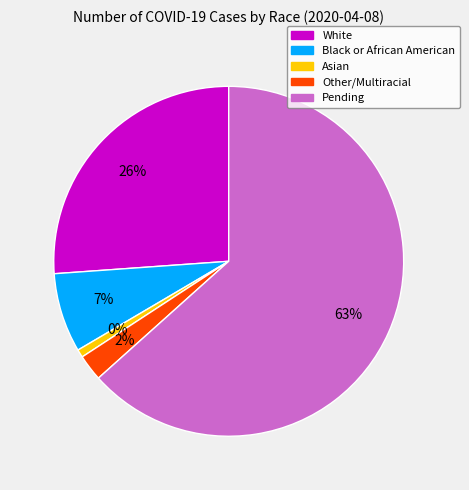

What is the smallest slice in the pie chart?

Asian